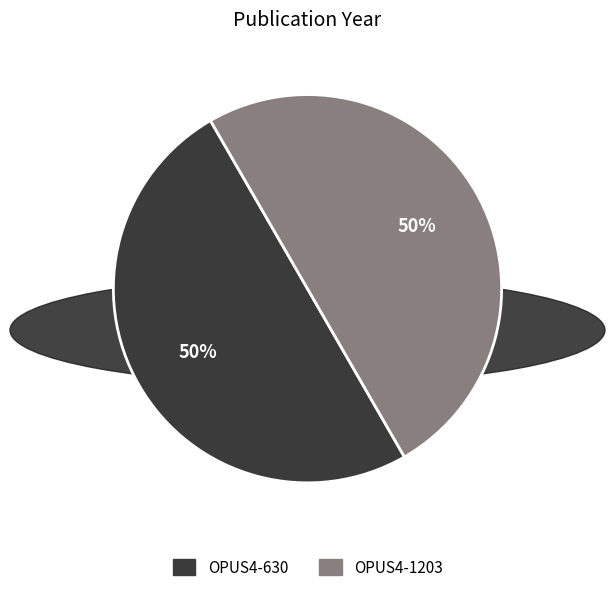

Is the sum of OPUS4-630 and OPUS4-1203 greater than half?

Yes